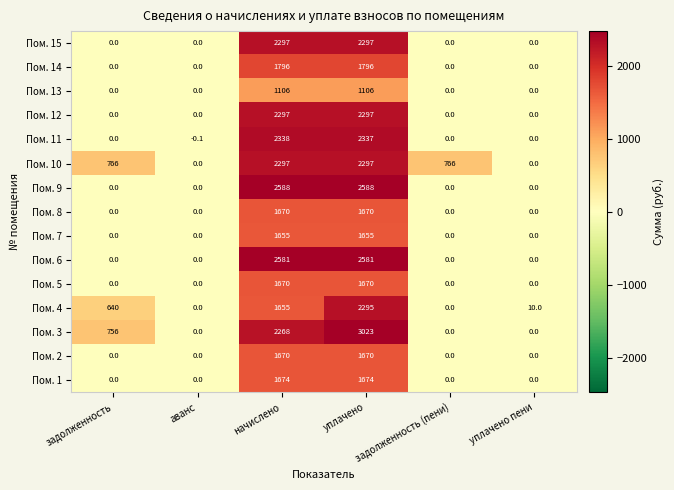

Where is Пом. 3 nearest to the value 1511?

задолженность